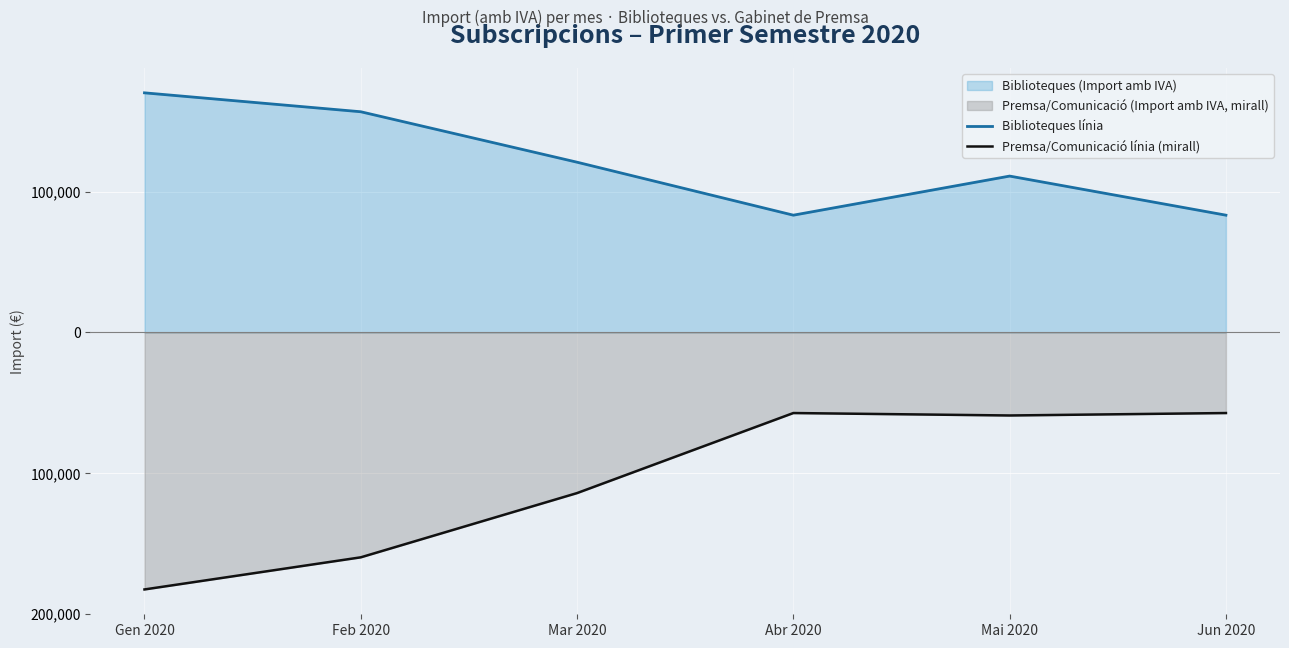

At how many categories does at least one series exceed -26681?

6